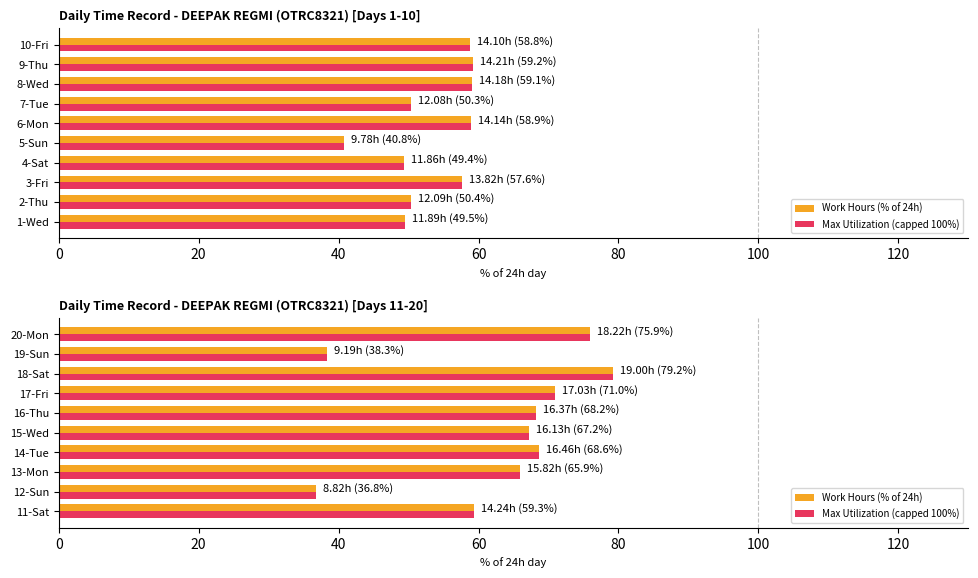

How many distinct data groups are displayed?

2